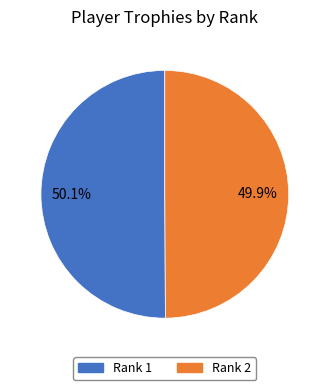

Count the number of slices in the pie.

2